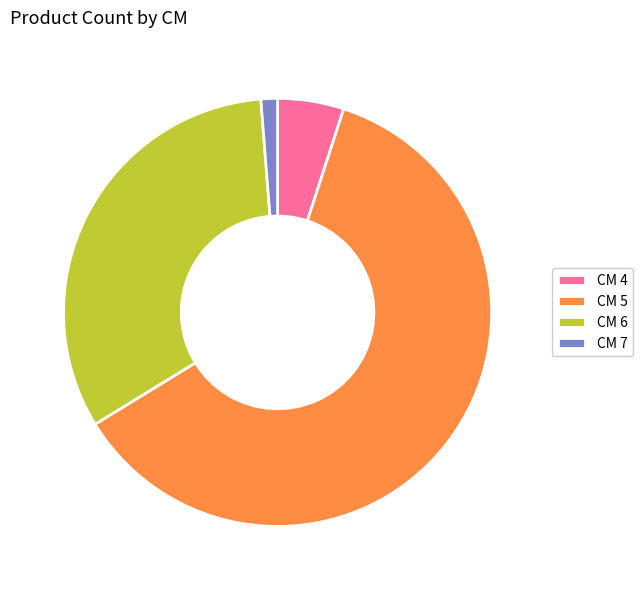

Which slice is the largest?

CM 5